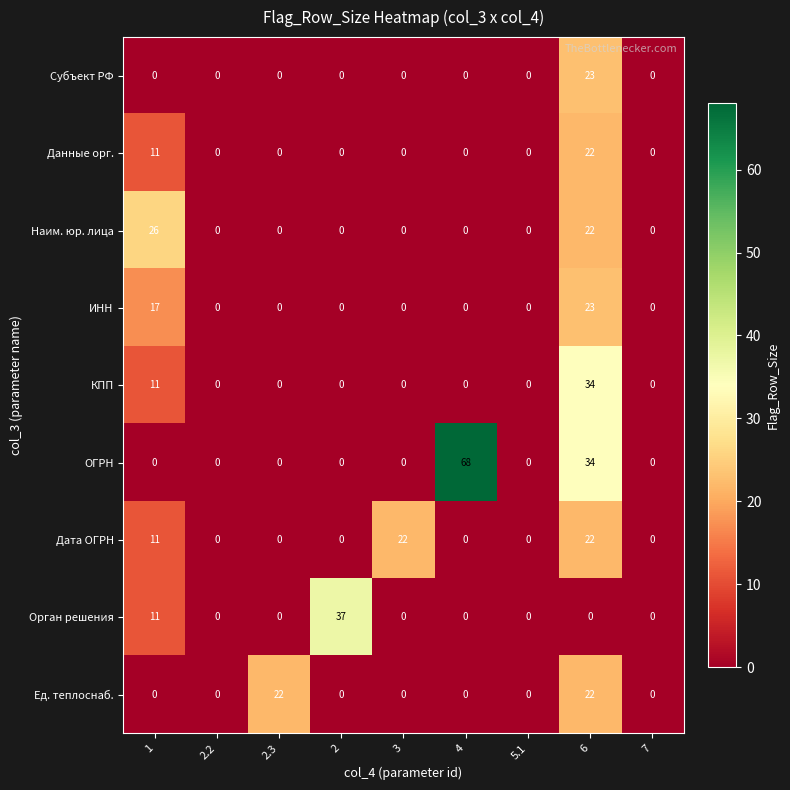

Which series has the largest range (max minus min)?

ОГРН